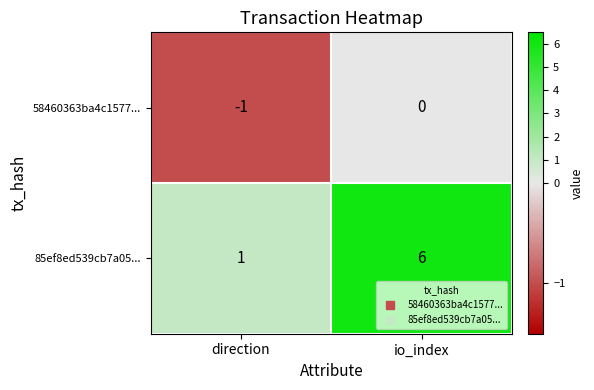

True or false: 58460363ba4c1577... has a value of -1 at direction.

True